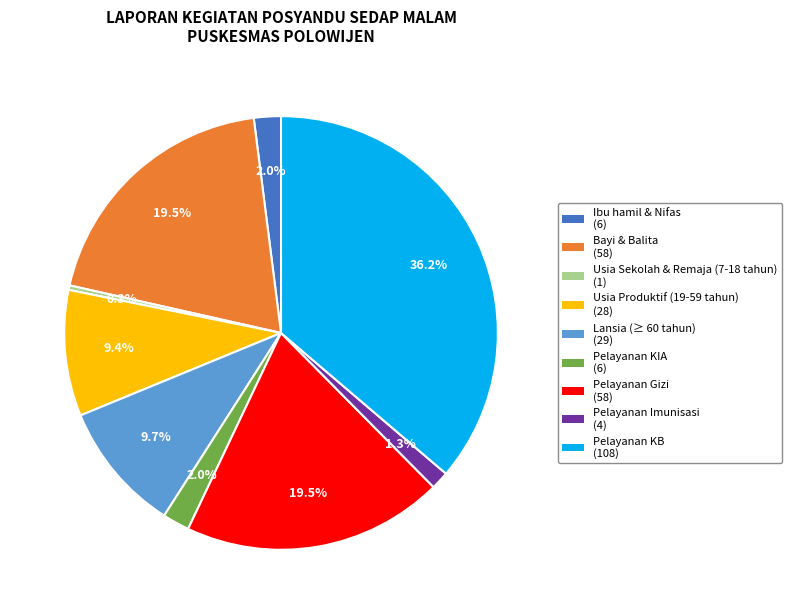

How many segments does this pie chart have?

9